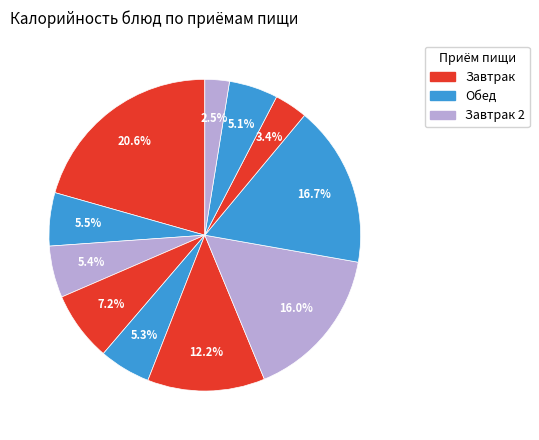

Does any single category account for the majority?

No